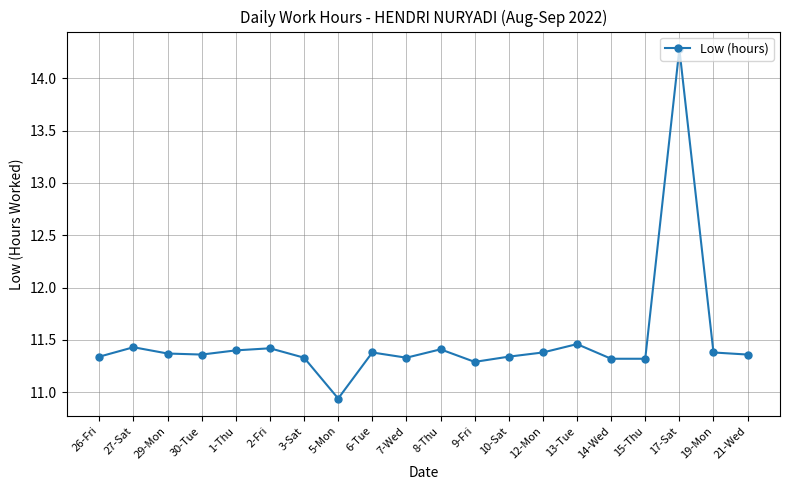

What is the difference between the values at 2-Fri and 3-Sat?

0.1